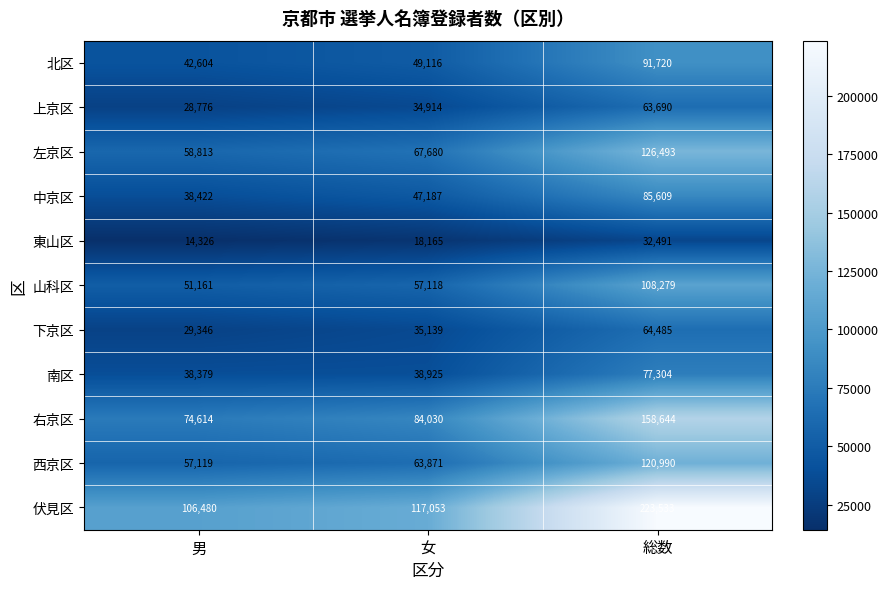

List the series in order of their peak value, lowest first.

東山区, 上京区, 下京区, 南区, 中京区, 北区, 山科区, 西京区, 左京区, 右京区, 伏見区